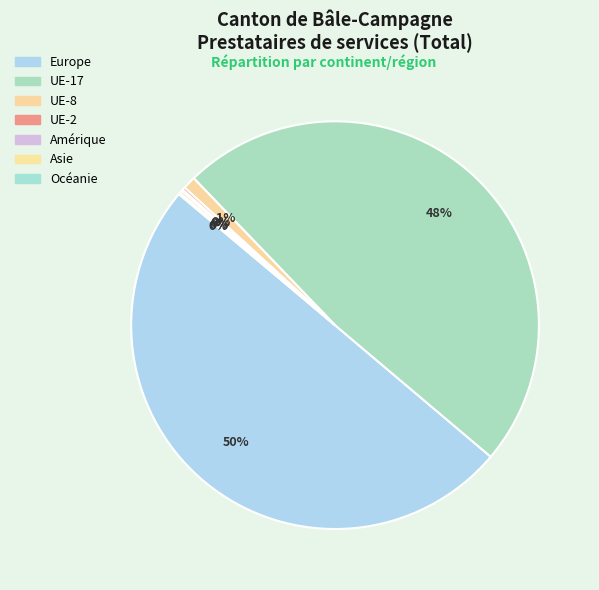

Which slice is the largest?

Europe